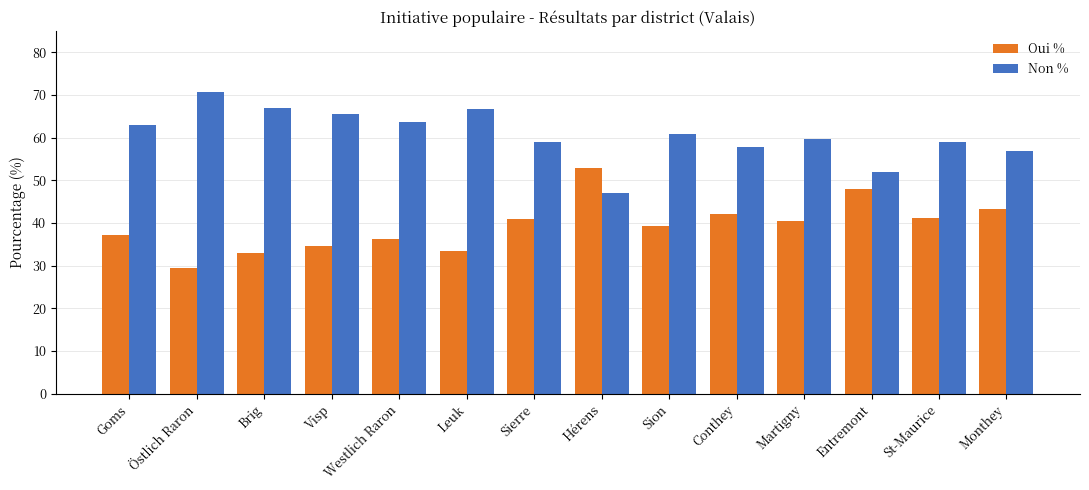

Does the chart contain stacked bars?

No